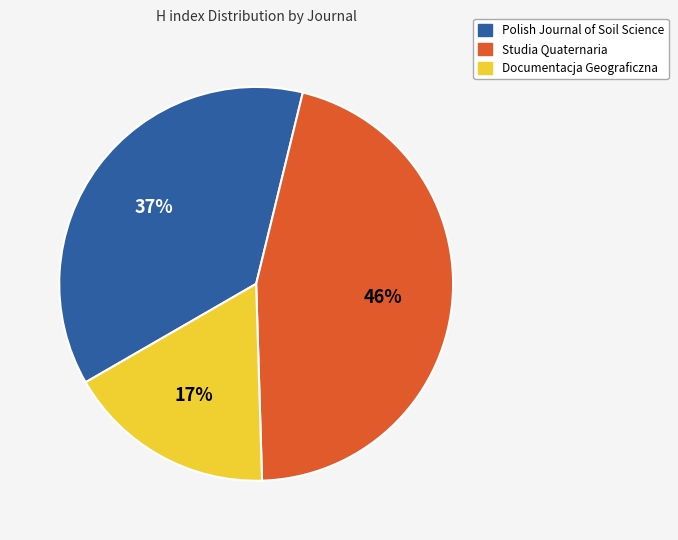

True or false: Studia Quaternaria accounts for 46% of the total.

True